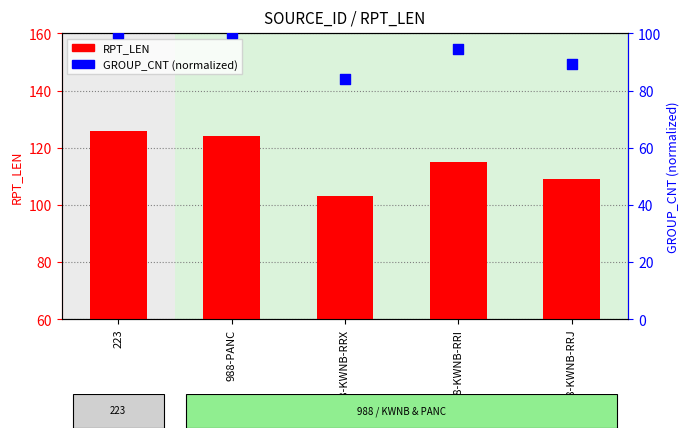

Which series has the widest spread of Y values?

RPT_LEN